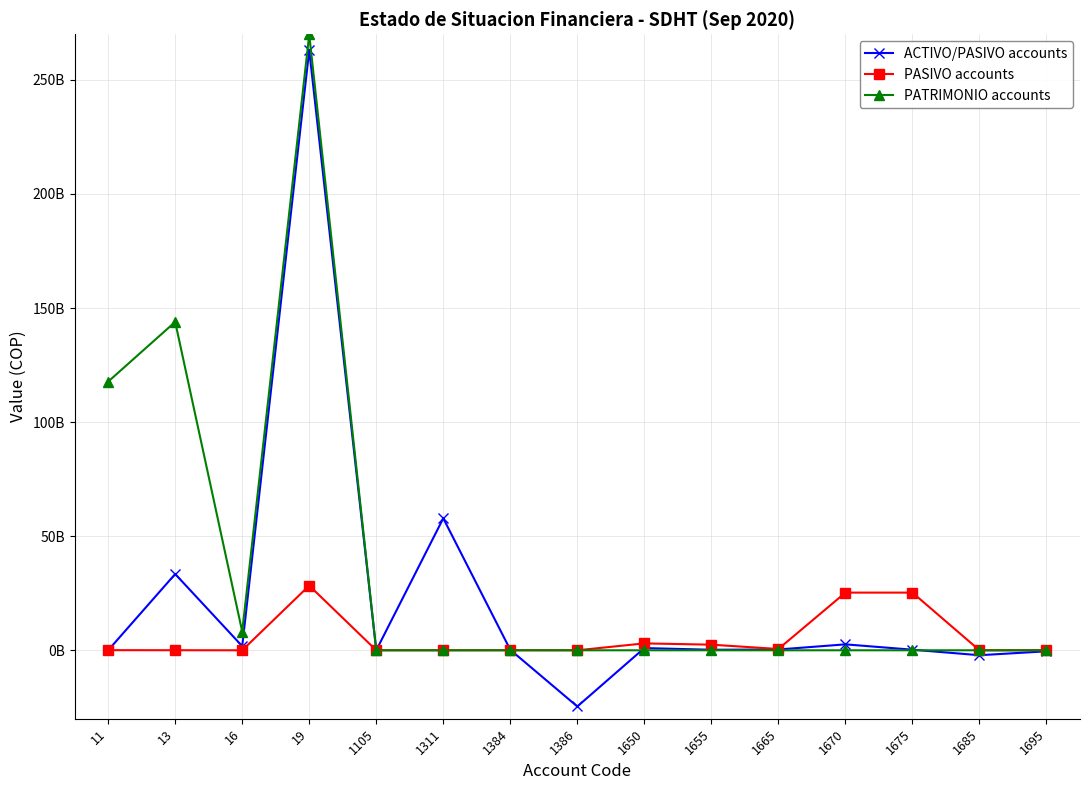

True or false: ACTIVO/PASIVO accounts has more than 0 interior local peaks.

True